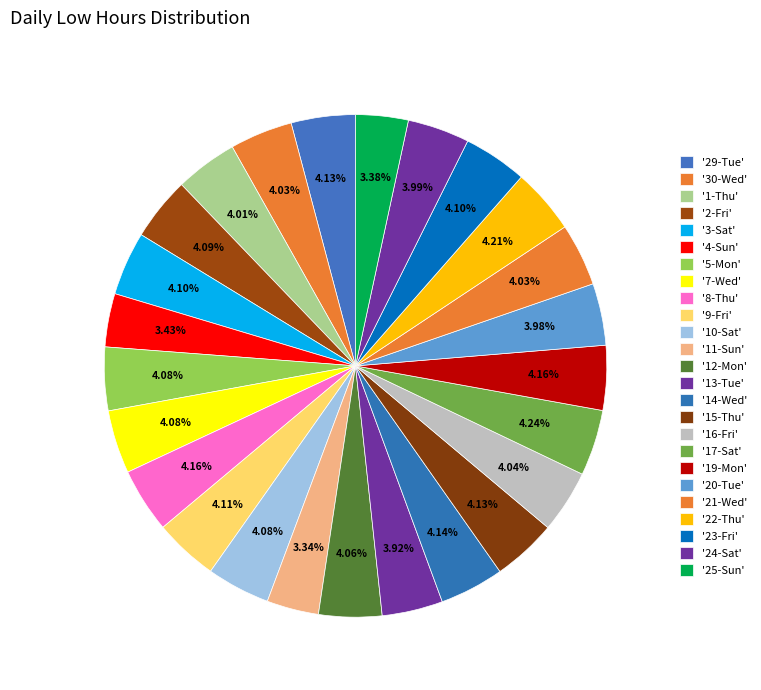

How many slices are in this pie chart?

25